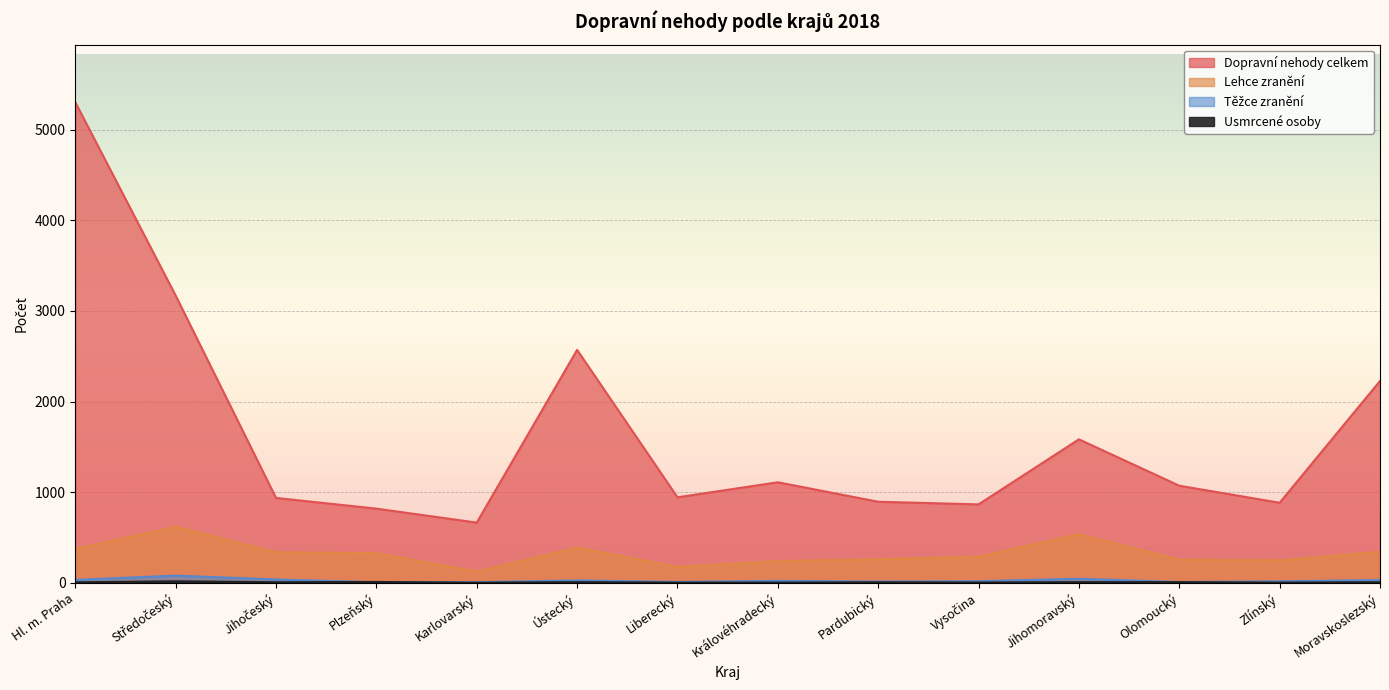

True or false: Dopravní nehody celkem and Těžce zranění cross at least once.

False